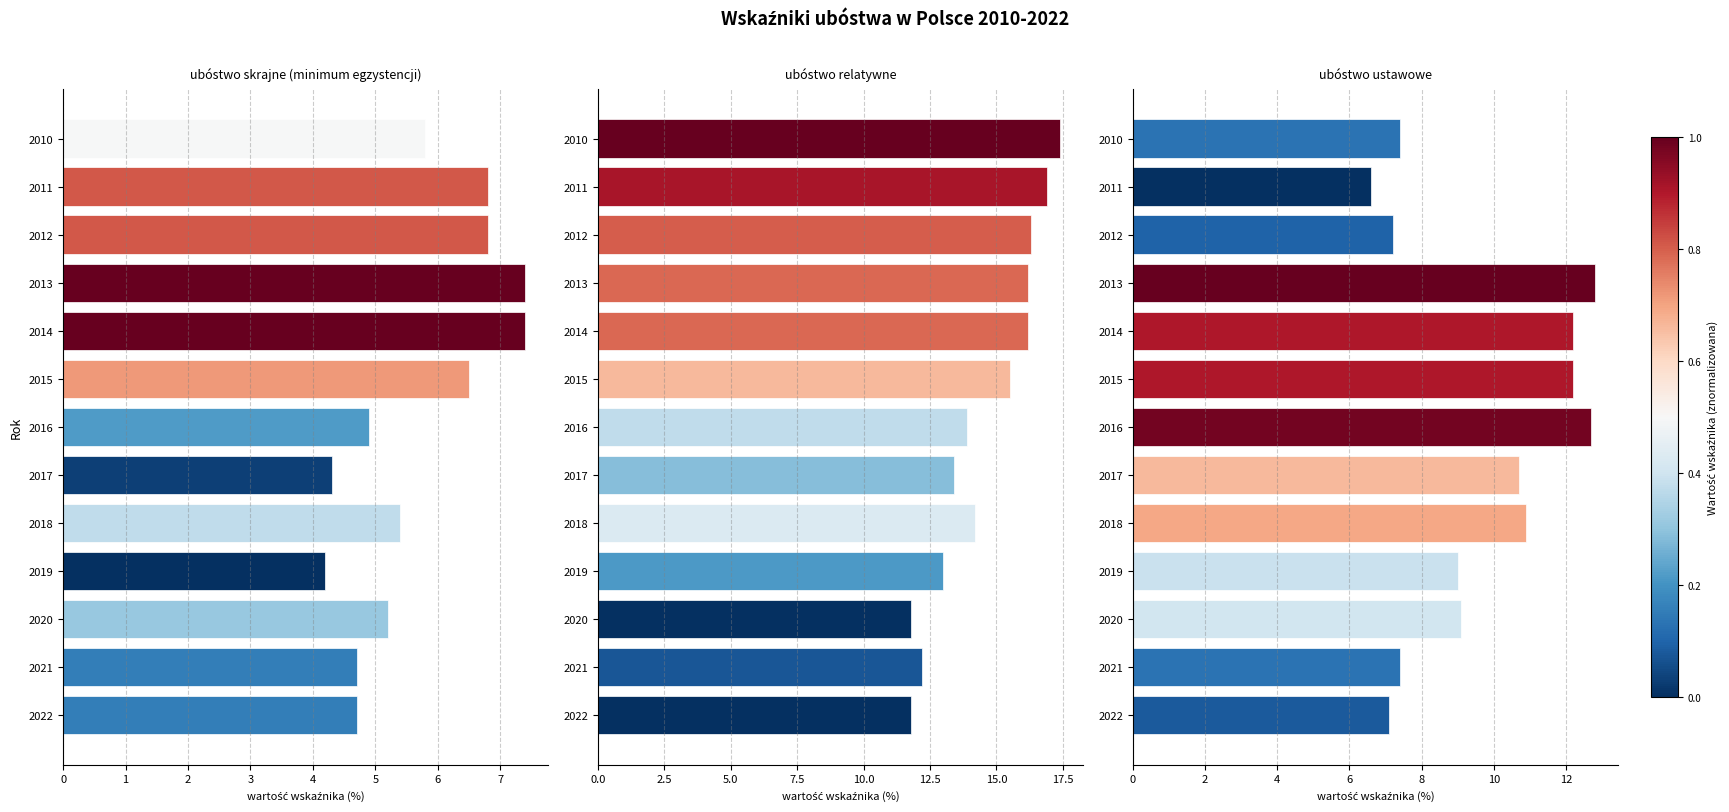

At how many categories does at least one series exceed 7?

13